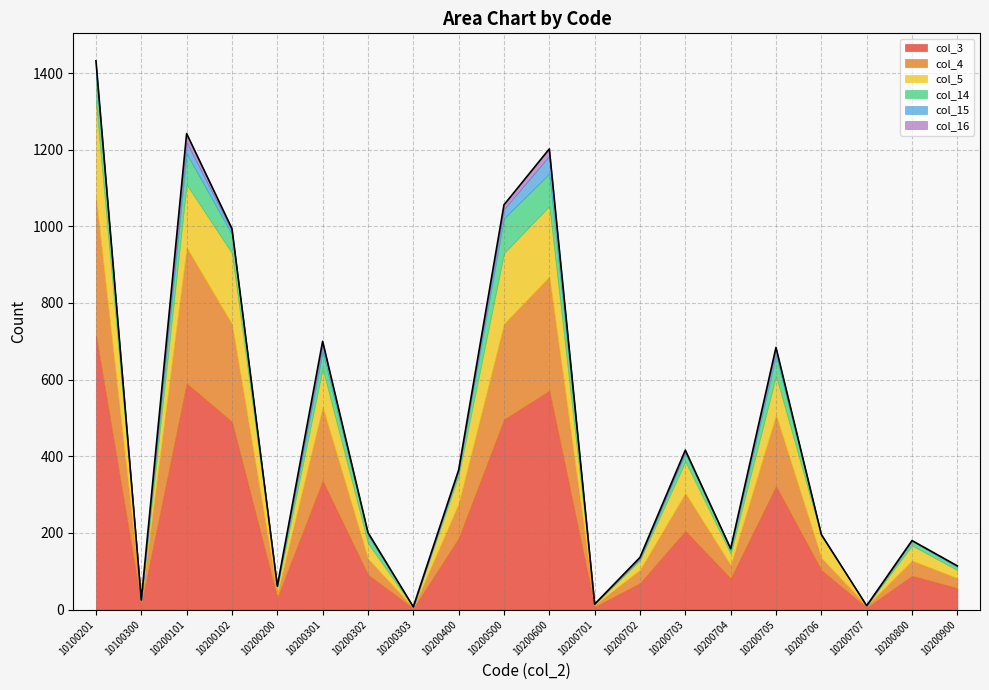

At which label does col_5 reach its minimum?

10200707